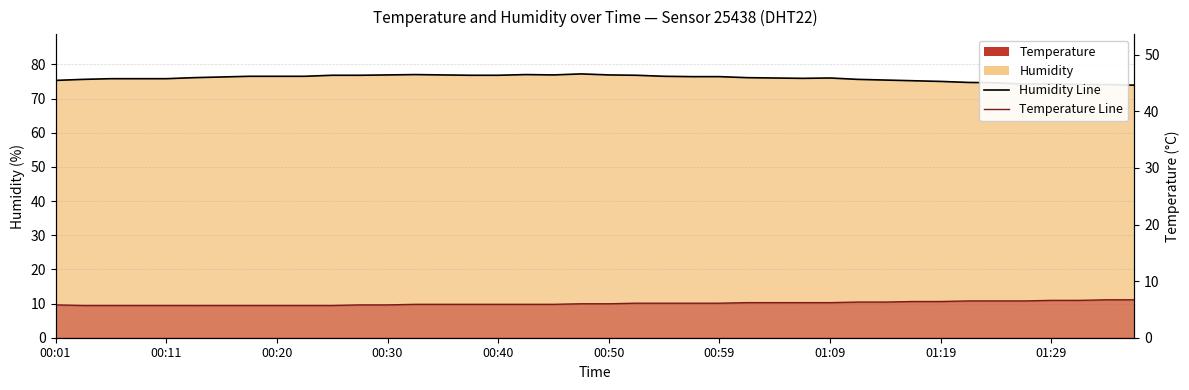

Is it true that Temperature Line equals 2.7 at 33?

False